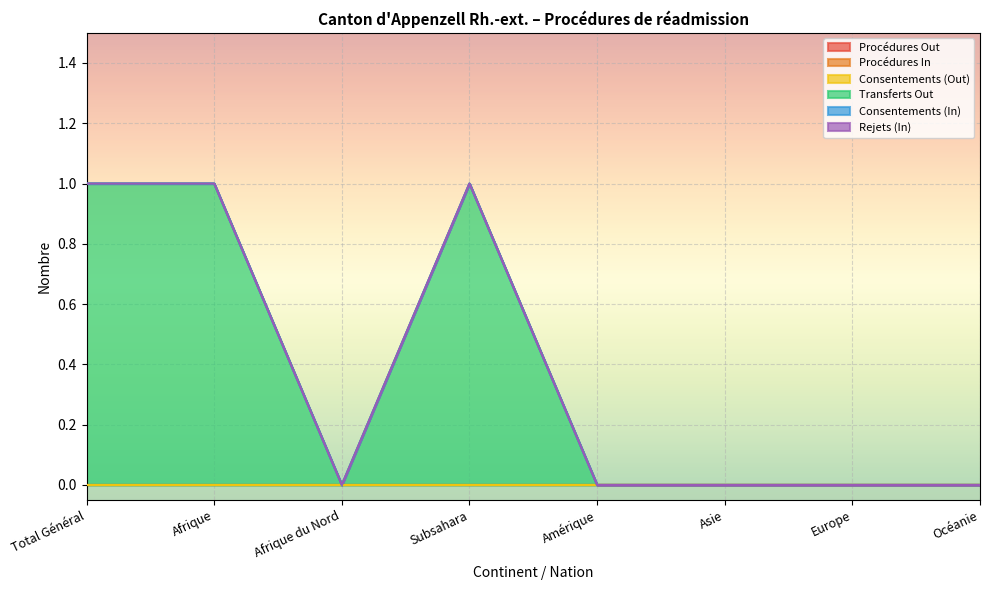

Rank the series by their maximum value, from highest to lowest.

Transferts Out, Procédures Out, Procédures In, Consentements (Out), Consentements (In), Rejets (In)